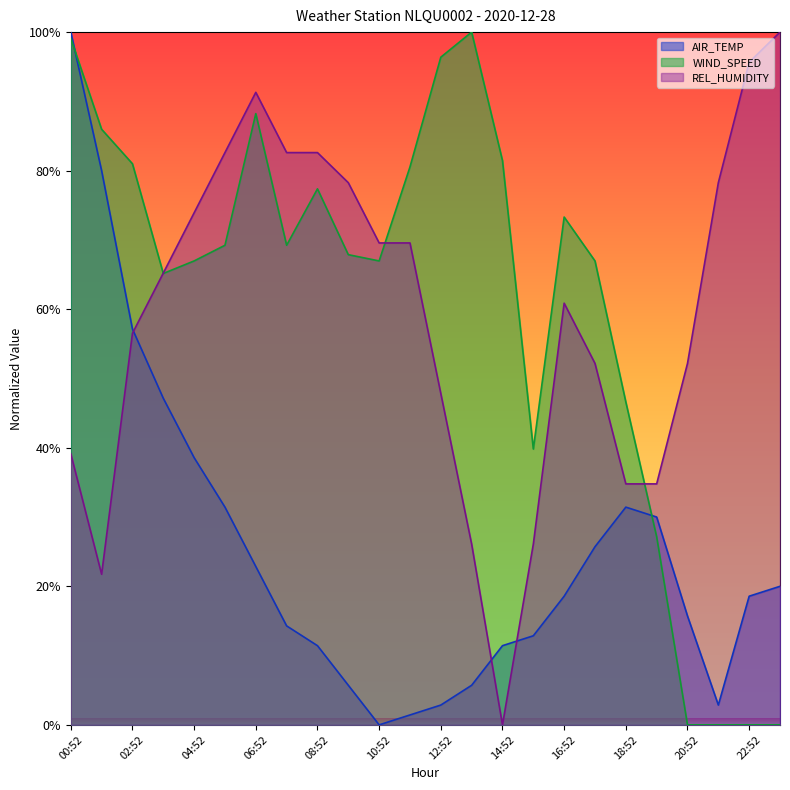

Between 07:52 and 12:52, which is larger?

07:52